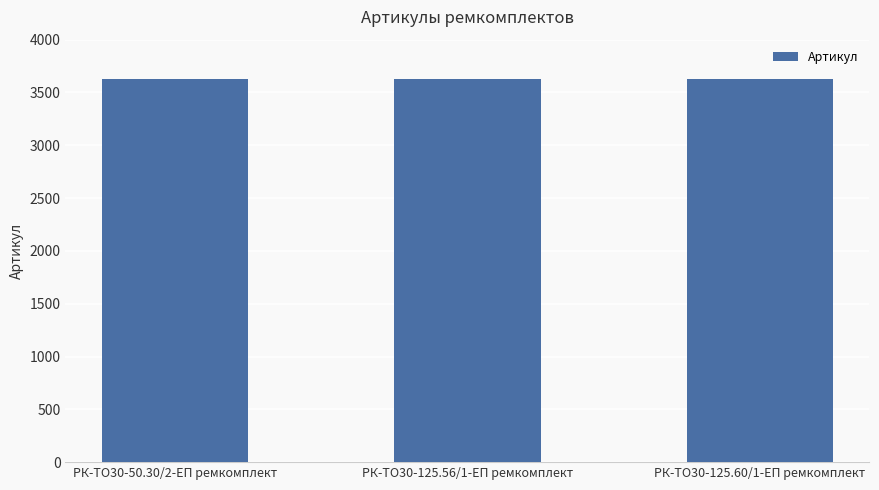

How many data points are less than 3626?

1